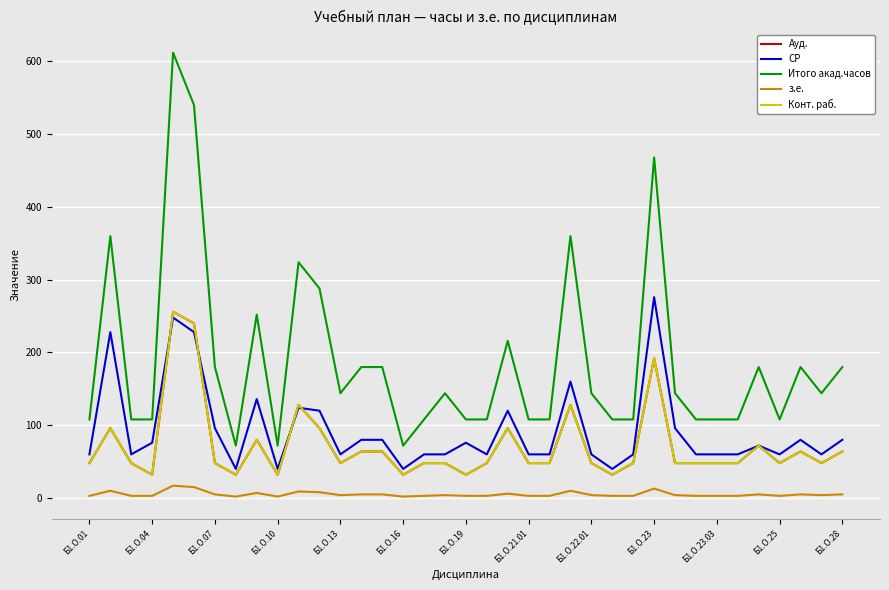

Is this an area chart (filled region under the line)?

No